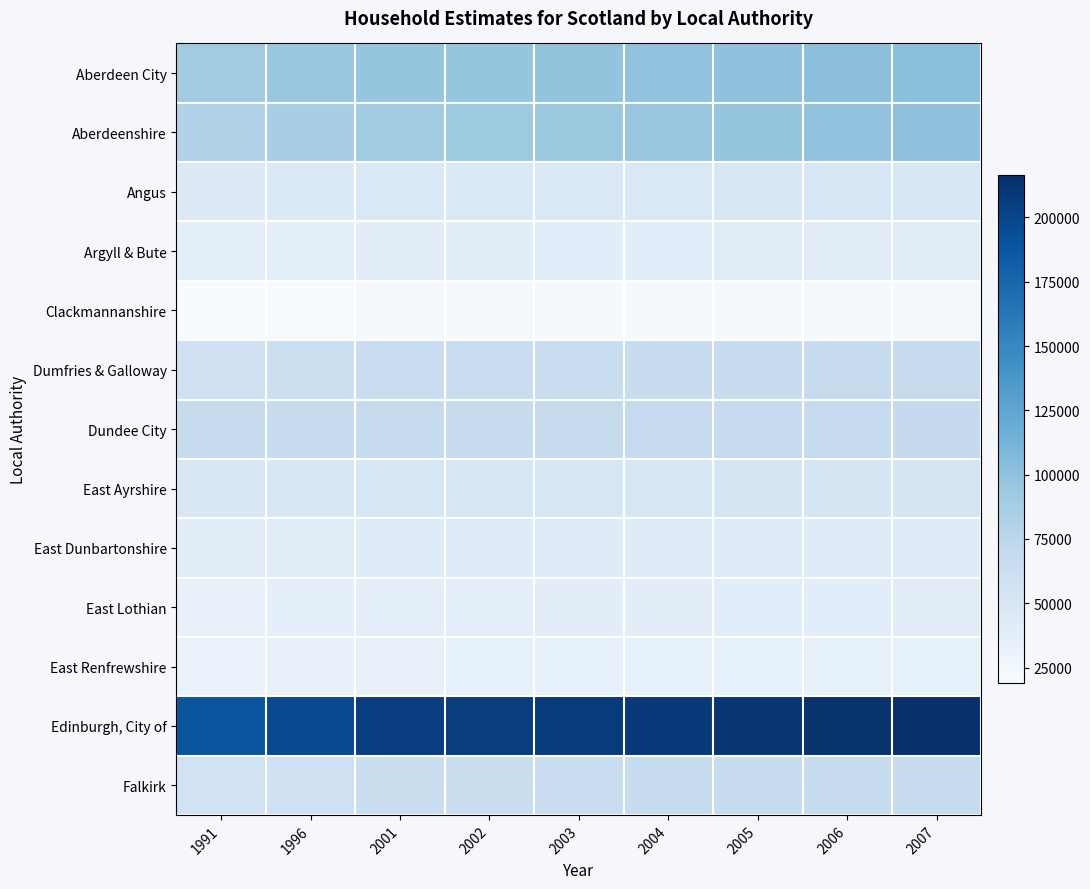

Reading right to left, transcribe all the data shown in this chart.

Aberdeen City: 2007=102195	2006=100735	2005=99269	2004=98635	2003=97924	2002=97424	2001=96944	1996=95265	1991=89949
Aberdeenshire: 2007=100191	2006=98774	2005=97401	2004=95597	2003=93727	2002=92317	2001=90902	1996=87077	1991=80473
Angus: 2007=49565	2006=49091	2005=48625	2004=48122	2003=47591	2002=47175	2001=46948	1996=46066	1991=43806
Argyll & Bute: 2007=41233	2006=41093	2005=40769	2004=40220	2003=39988	2002=39270	2001=39037	1996=38108	1991=37657
Clackmannanshire: 2007=22316	2006=21937	2005=21610	2004=21296	2003=20979	2002=20747	2001=20572	1996=19916	1991=18857
Dumfries & Galloway: 2007=67282	2006=66779	2005=66465	2004=65703	2003=65019	2002=64264	2001=63899	1996=61807	1991=59300
Dundee City: 2007=68278	2006=67762	2005=67747	2004=67726	2003=67385	2002=67267	2001=66851	1996=67410	1991=67028
East Ayrshire: 2007=52376	2006=51899	2005=51459	2004=51282	2003=50967	2002=50634	2001=50404	1996=49595	1991=48779
East Dunbartonshire: 2007=42702	2006=42652	2005=42592	2004=42399	2003=42260	2002=42242	2001=42254	1996=41214	1991=39479
East Lothian: 2007=41240	2006=40417	2005=39749	2004=39356	2003=38966	2002=38647	2001=38232	1996=36159	1991=34245
East Renfrewshire: 2007=35636	2006=35532	2005=35512	2004=35431	2003=35329	2002=35164	2001=35024	1996=33749	1991=32212
Edinburgh, City of: 2007=216524	2006=213633	2005=211731	2004=209094	2003=207552	2002=206361	2001=204956	1996=197067	1991=188714
Falkirk: 2007=67379	2006=66651	2005=65879	2004=65391	2003=64394	2002=63534	2001=62689	1996=59480	1991=56780